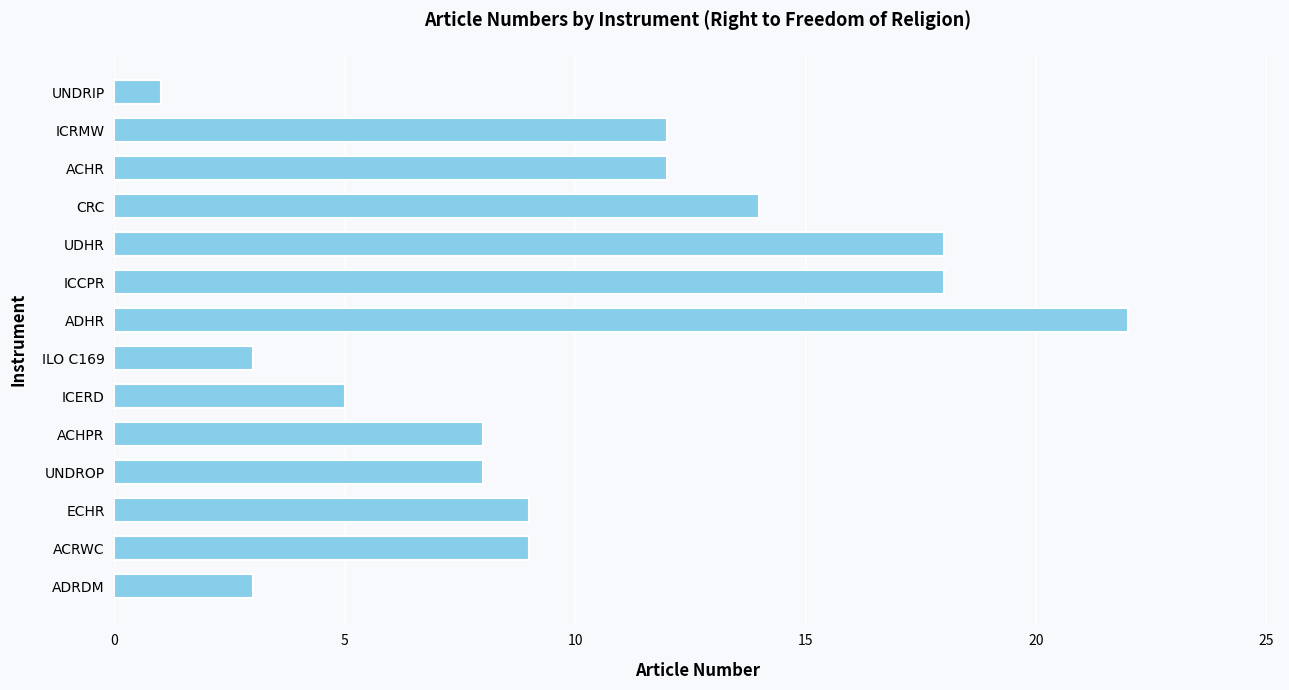

What value does the data have at ECHR?

9